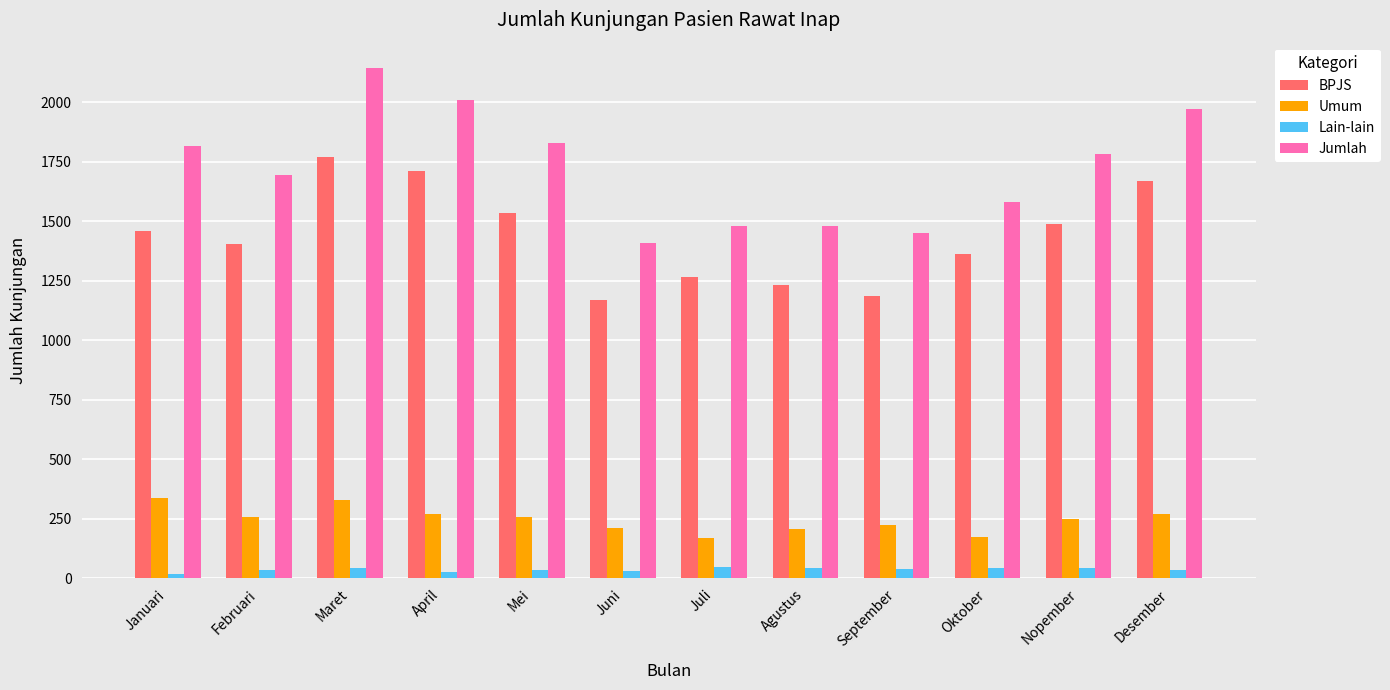

Which category has the highest value in the Jumlah series?

Maret